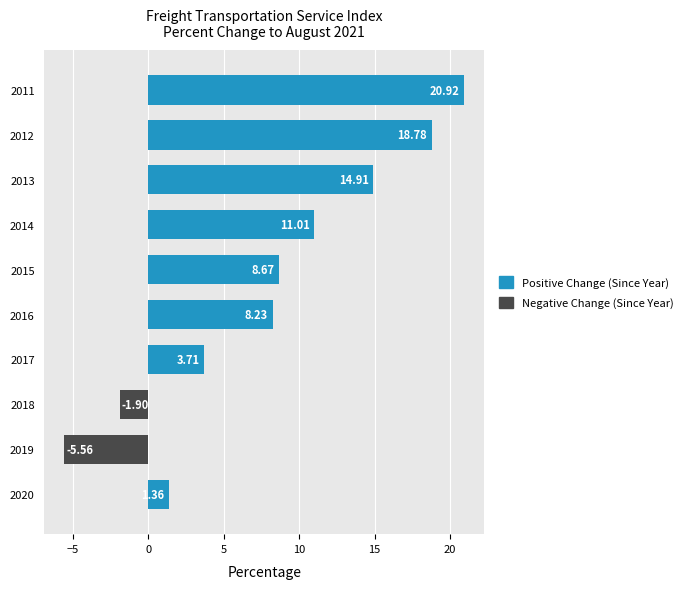

Where does the data first go above 8?

2016